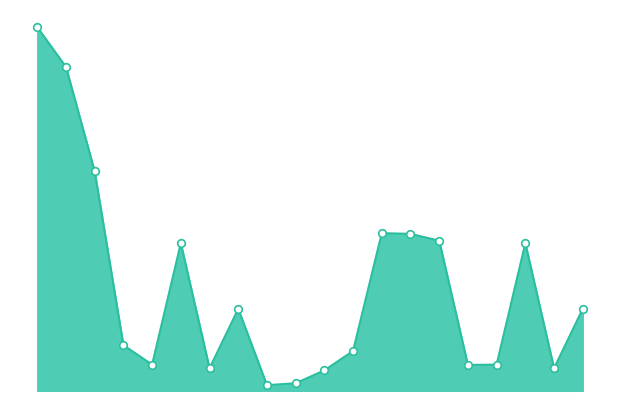

Does the chart have visible grid lines?

No